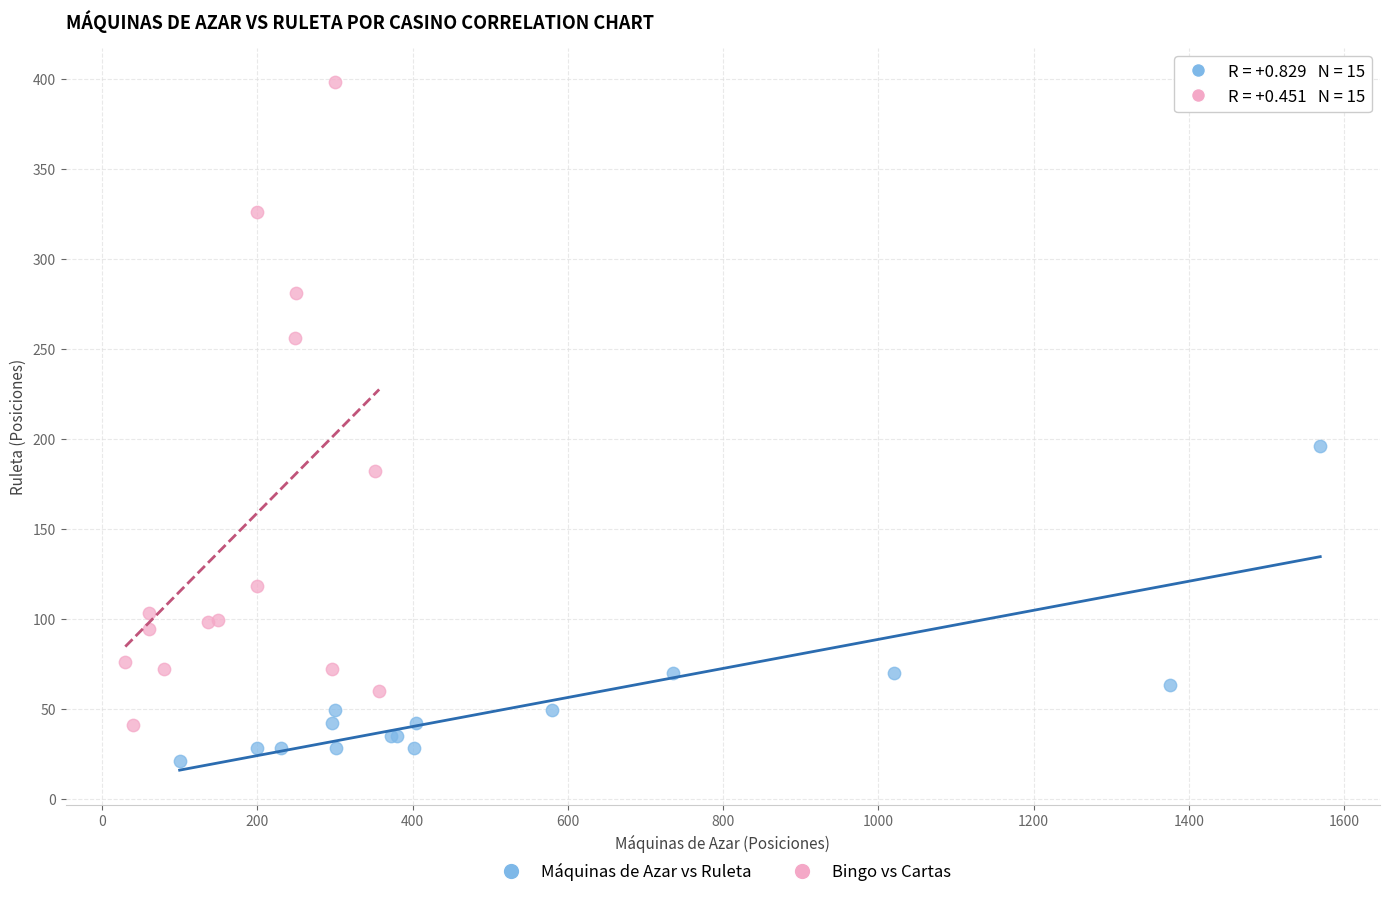

Which series has the largest Y range (max minus min)?

Bingo vs Cartas